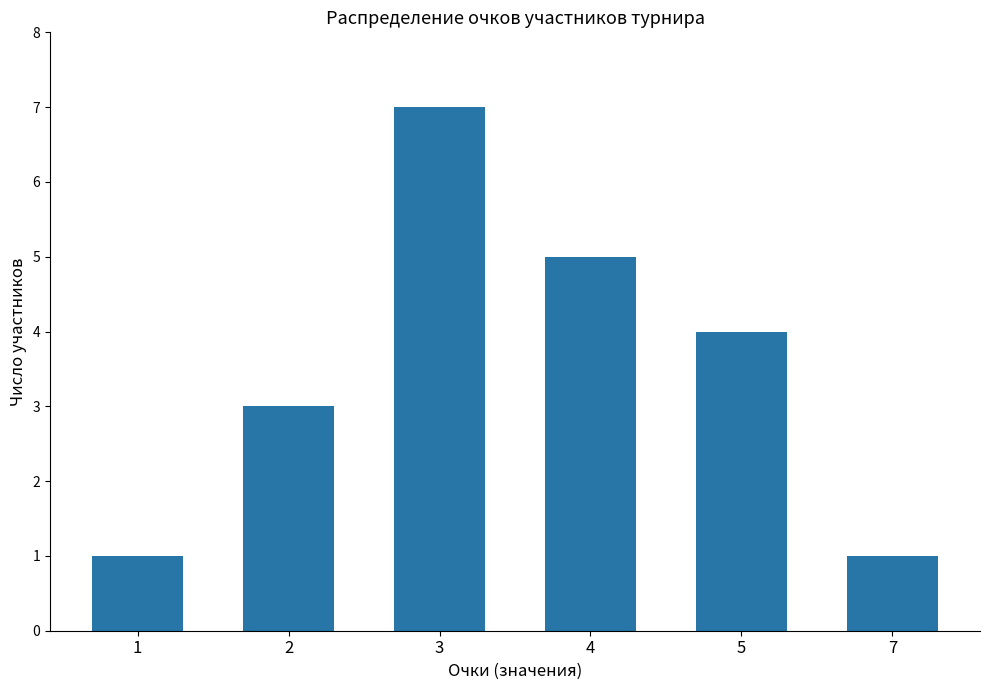

How many categories are shown in the chart?

6